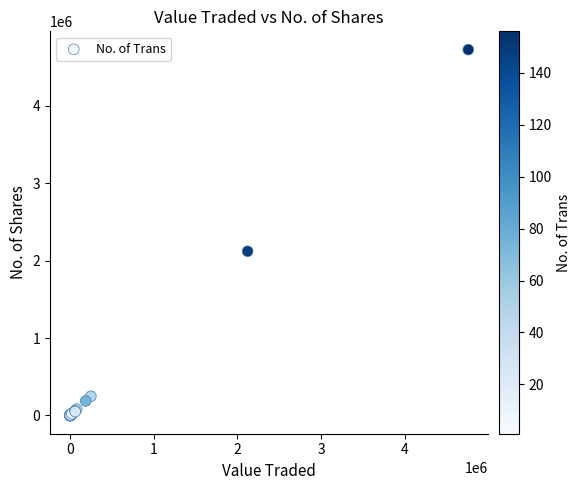

What Y value in the scatter plot is closest to 2363045?

2120722